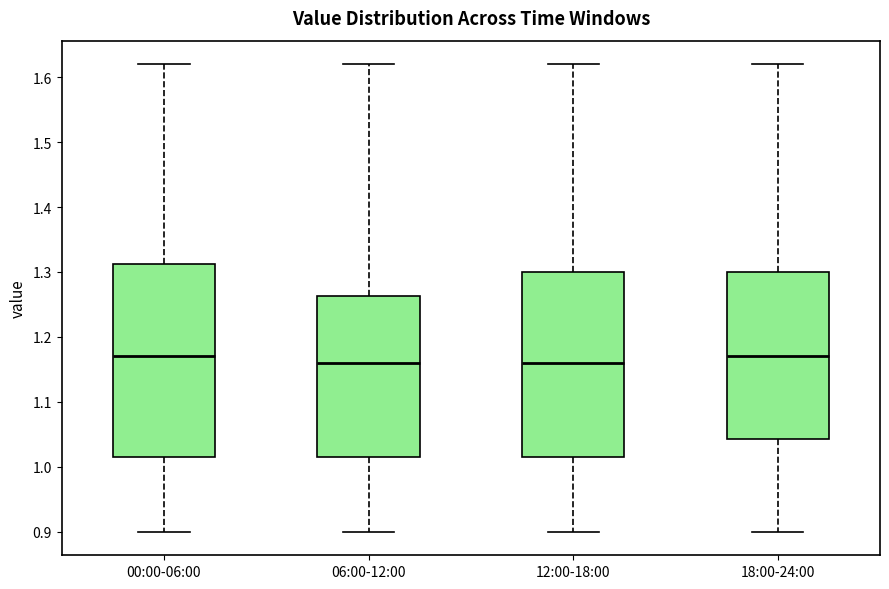

Where is the lower edge of the box for 18:00-24:00 on the y-axis? The values are not printed on the chart, so give them approximately, as read against the axis.

1.04